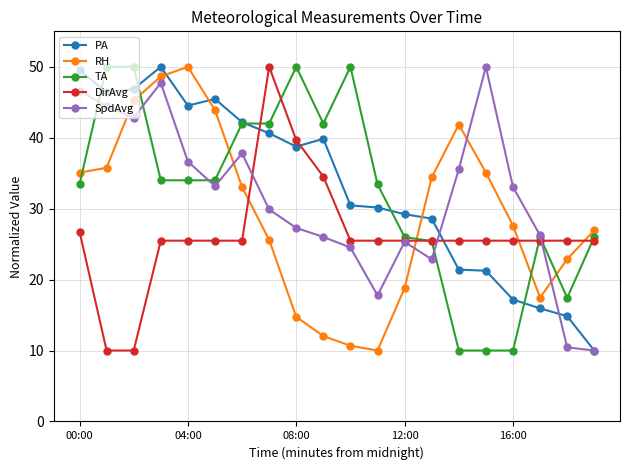

What is the difference between the maximum and second lowest values in the PA series?

35.2